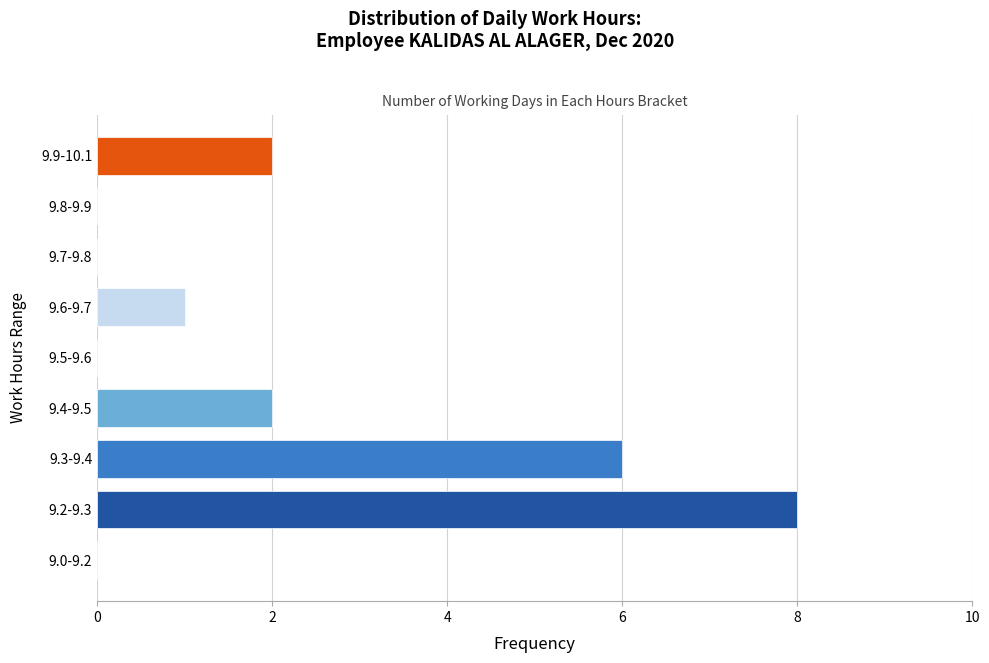

Reading top to bottom, list all the values displayed in this chart.

9.9-10.1=2	9.8-9.9=0	9.7-9.8=0	9.6-9.7=1	9.5-9.6=0	9.4-9.5=2	9.3-9.4=6	9.2-9.3=8	9.0-9.2=0